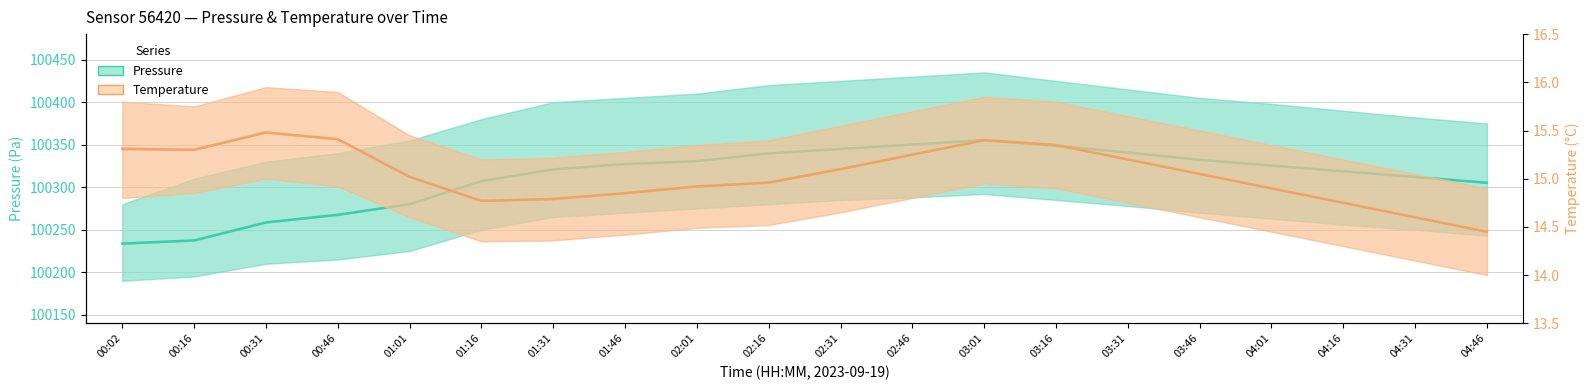

Count the number of categories in the chart.

20